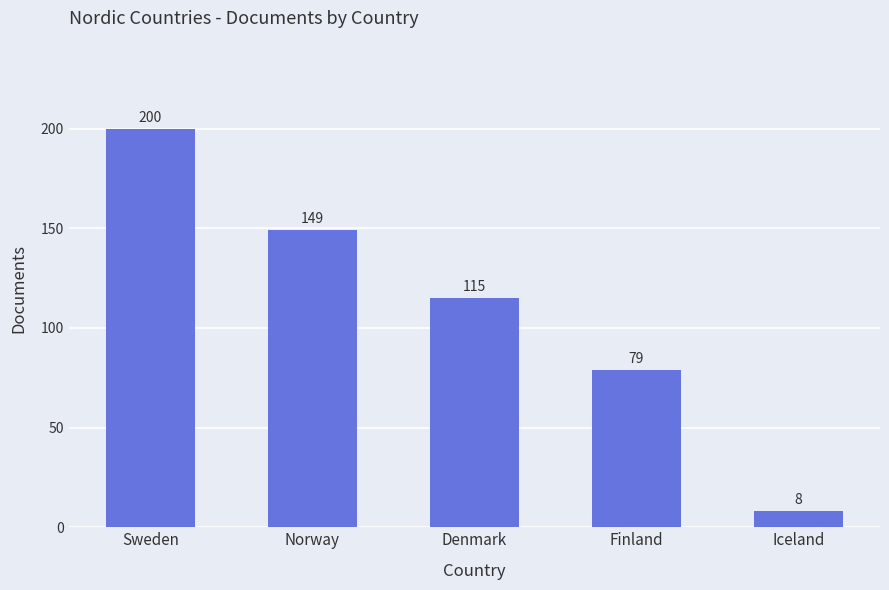

What is the change in value from Finland to Iceland?

-71